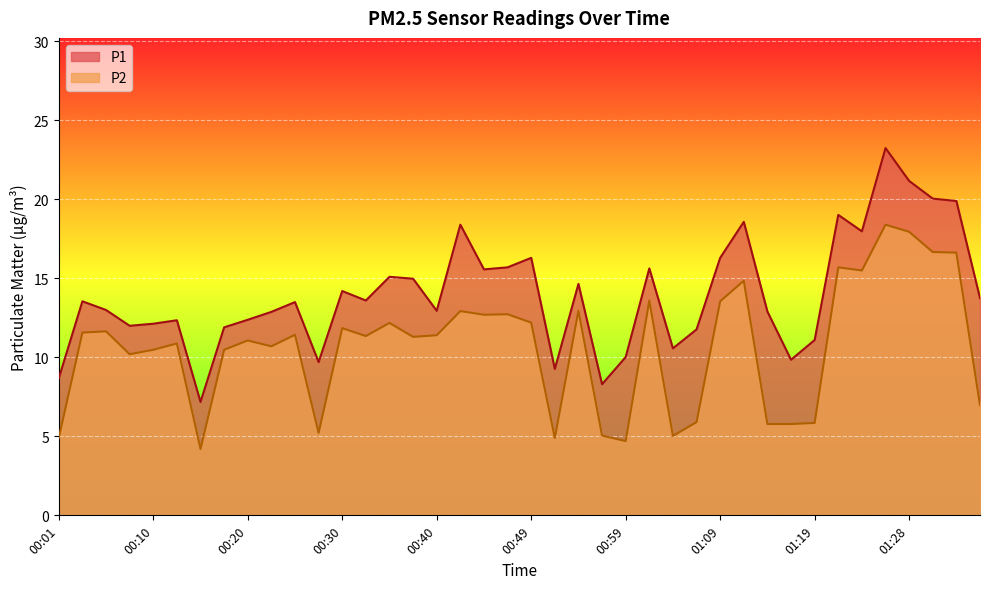

List the series in order of their peak value, highest first.

P1, P2